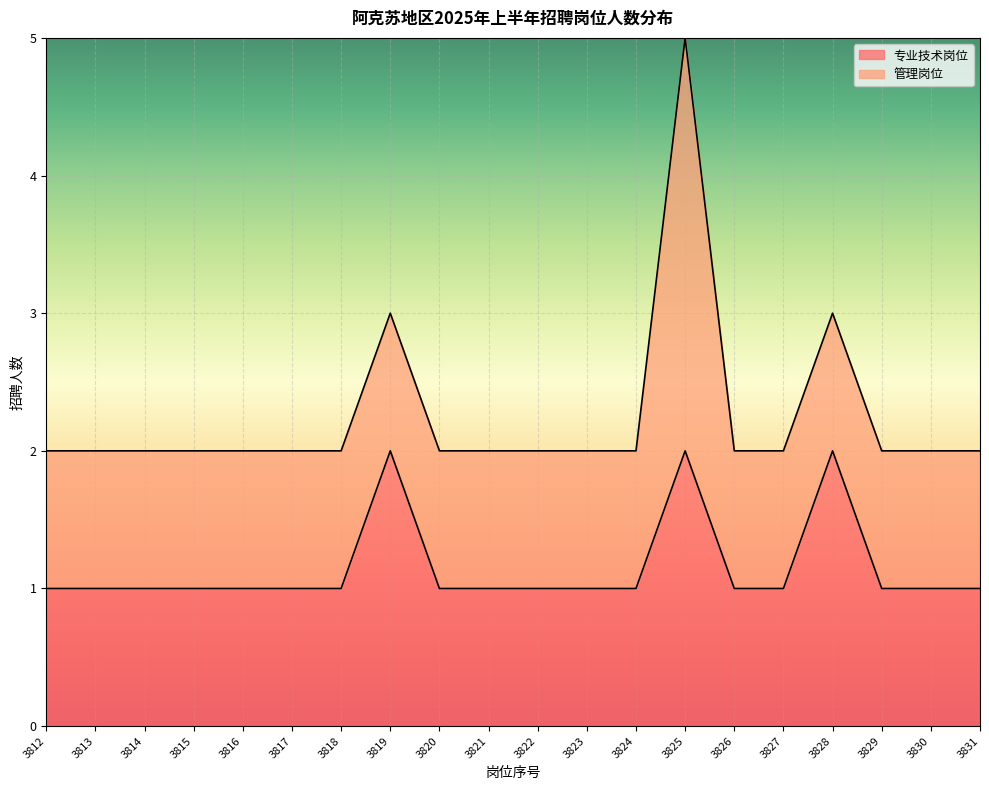

The chart shows a value of 1 at 3821. True or false?

True